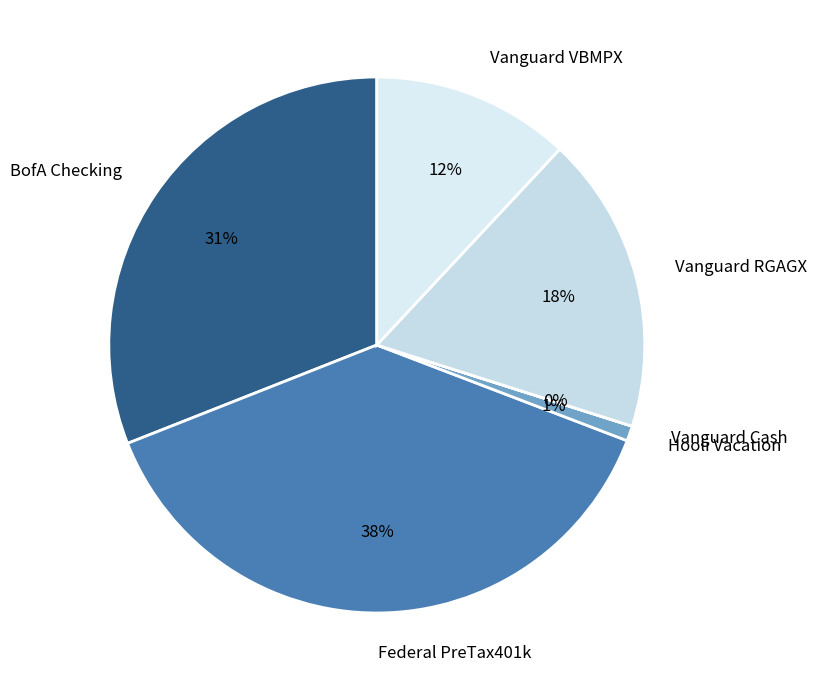

Is there any slice that represents more than half of the pie?

No